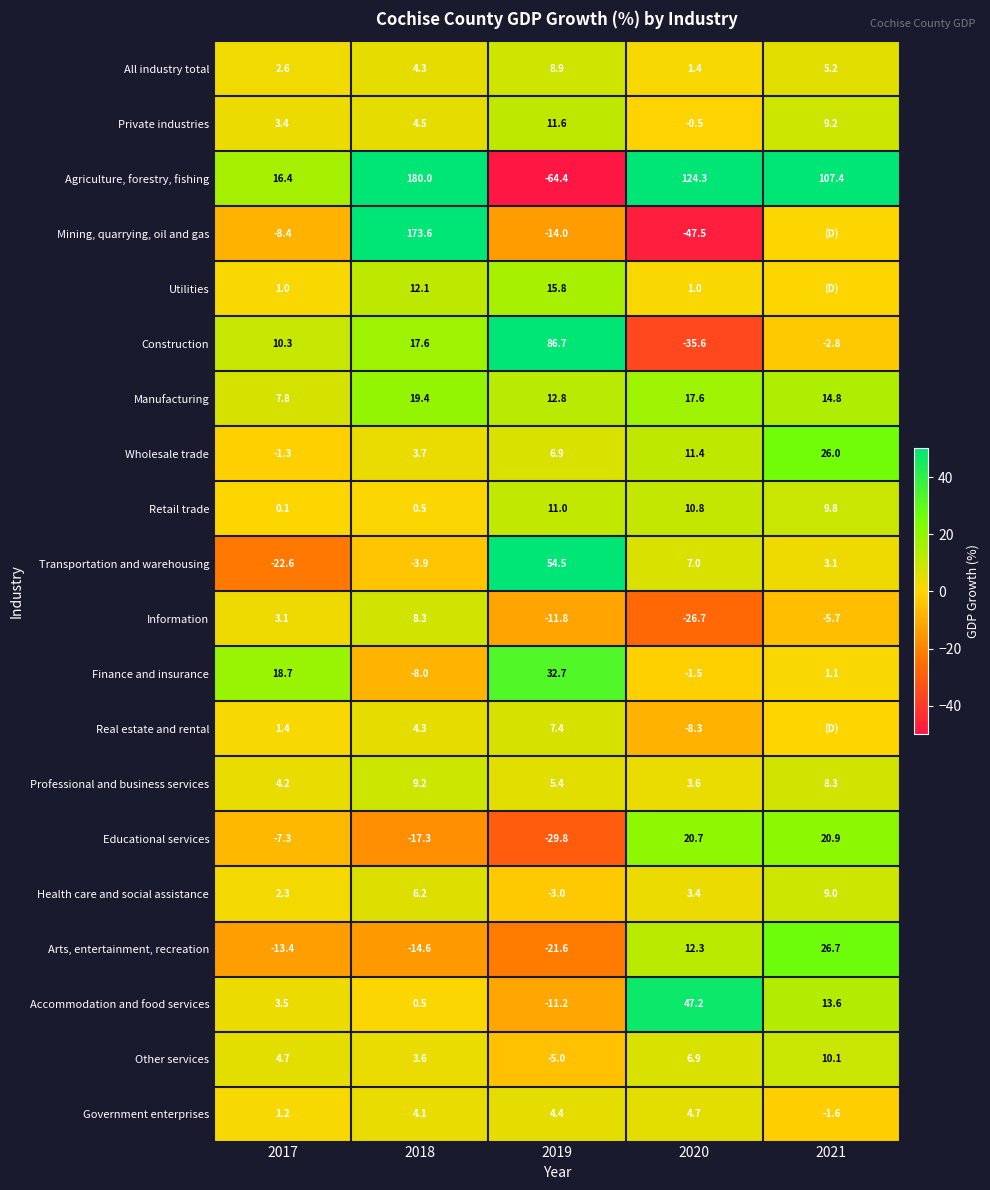

What is the difference between the maximum and minimum values in the Government enterprises series?

6.3